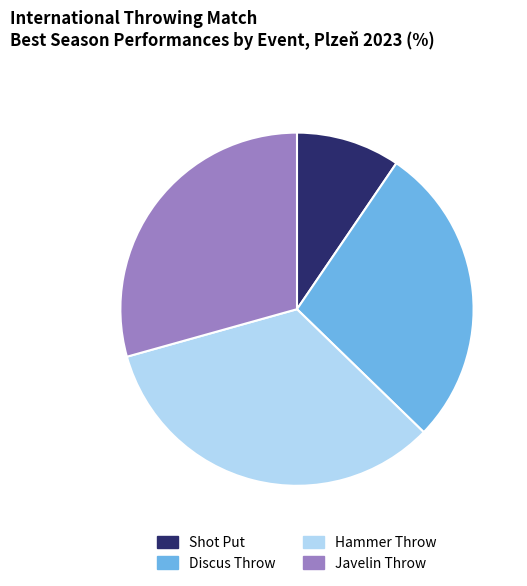

Between Shot Put and Discus Throw, which is larger?

Discus Throw